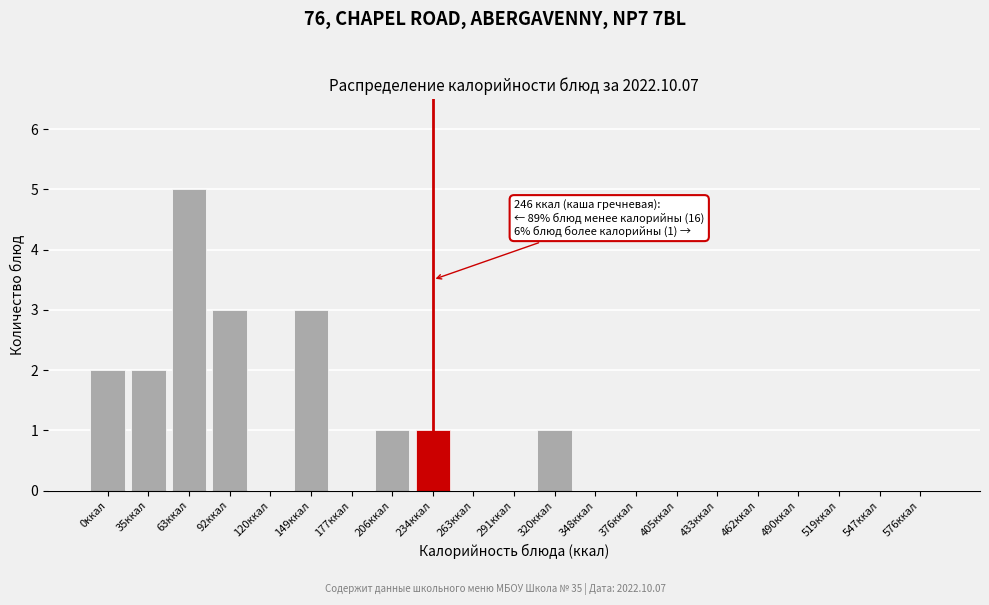

Reading left to right, transcribe all the data shown in this chart.

0ккал=2	35ккал=2	63ккал=5	92ккал=3	120ккал=0	149ккал=3	177ккал=0	206ккал=1	234ккал=1	263ккал=0	291ккал=0	320ккал=1	348ккал=0	376ккал=0	405ккал=0	433ккал=0	462ккал=0	490ккал=0	519ккал=0	547ккал=0	576ккал=0